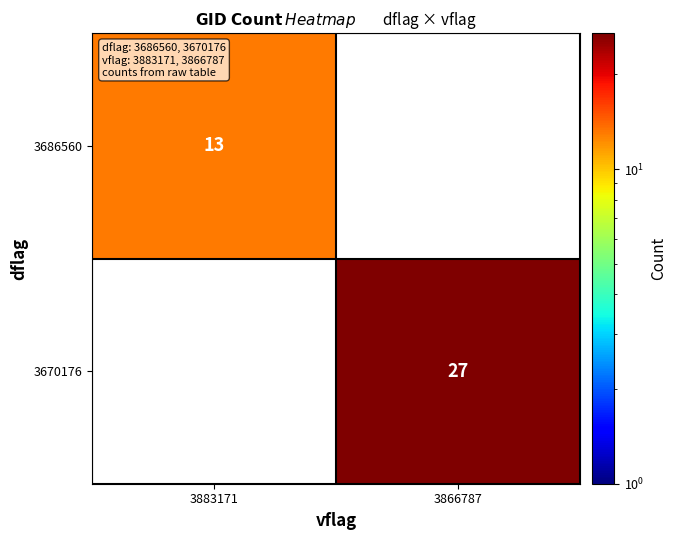

What is the minimum value shown in the chart?

13.0